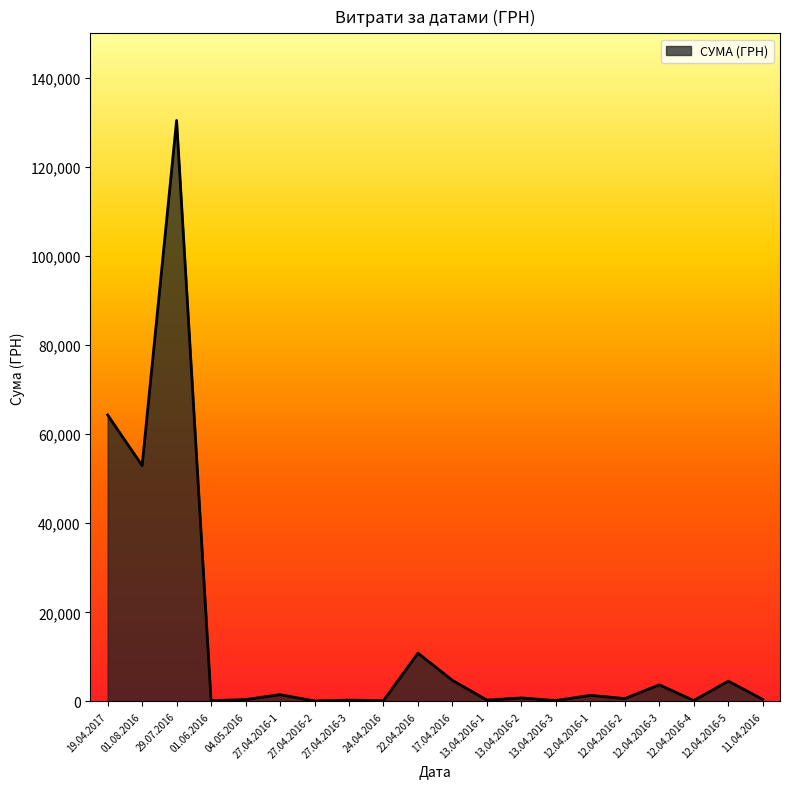

What is the difference between the values at 12.04.2016-3 and 22.04.2016?

7127.5